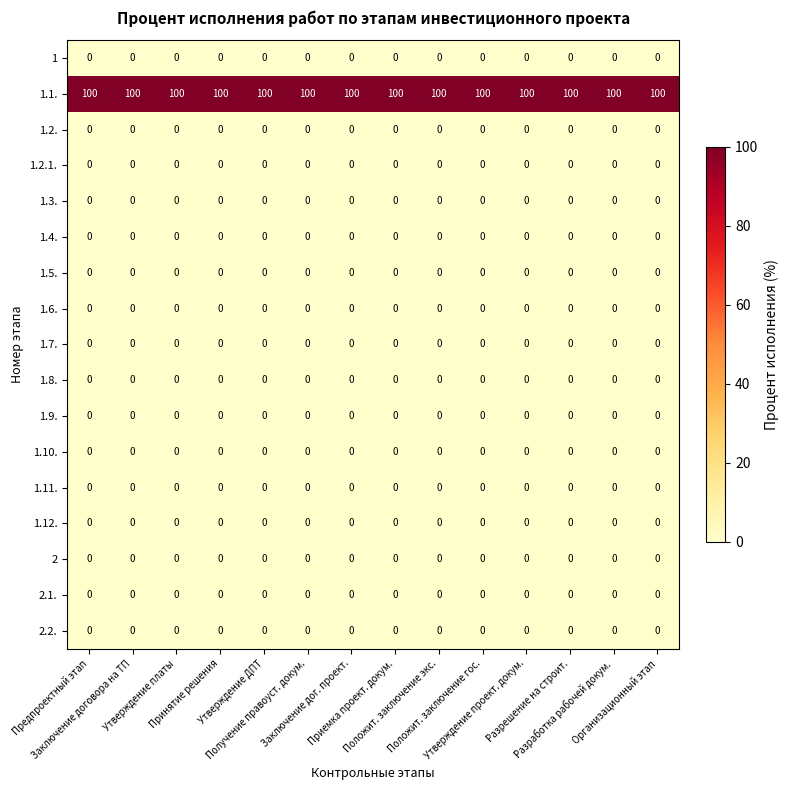

At how many categories does at least one series exceed 73?

14